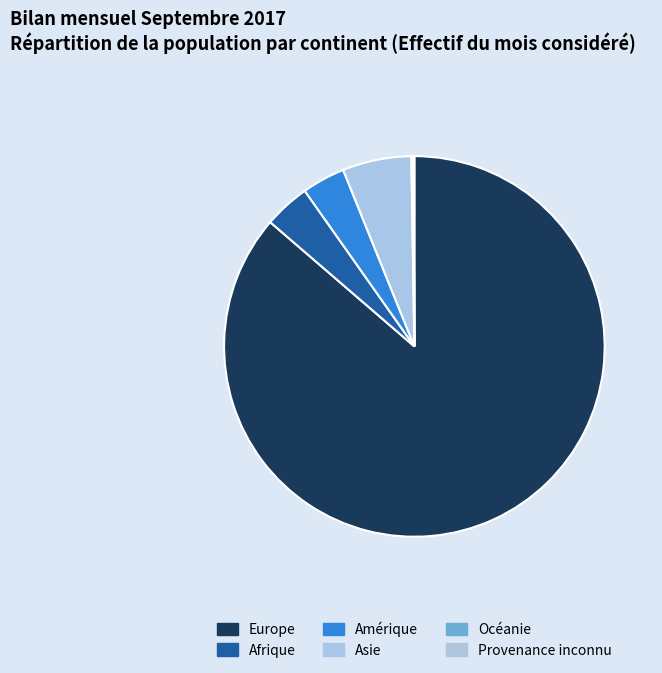

Is it true that Provenance inconnu is 0% of the pie?

True